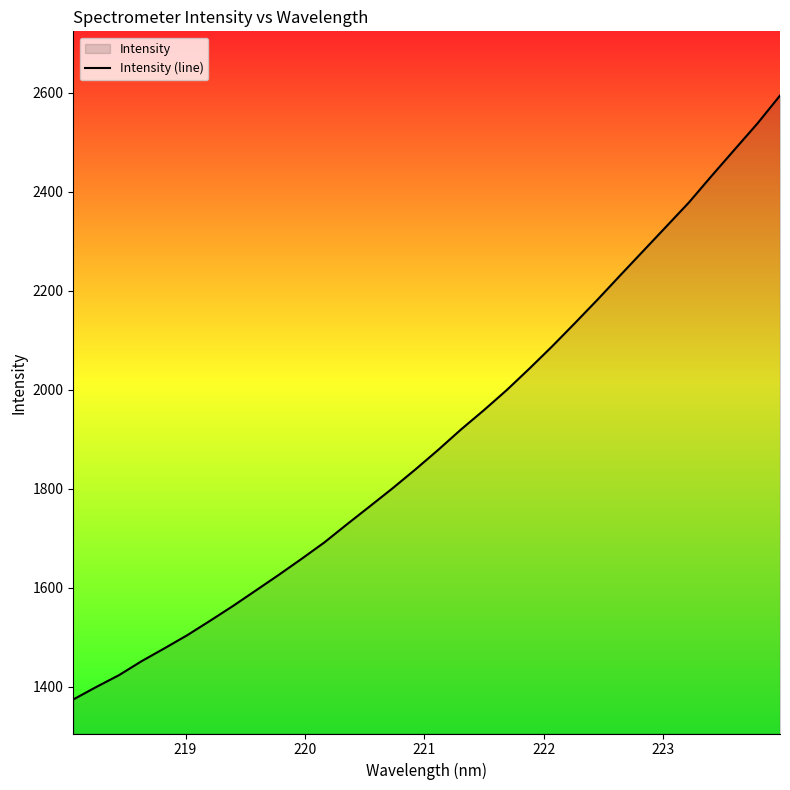

What is the greatest value displayed?

2594.2